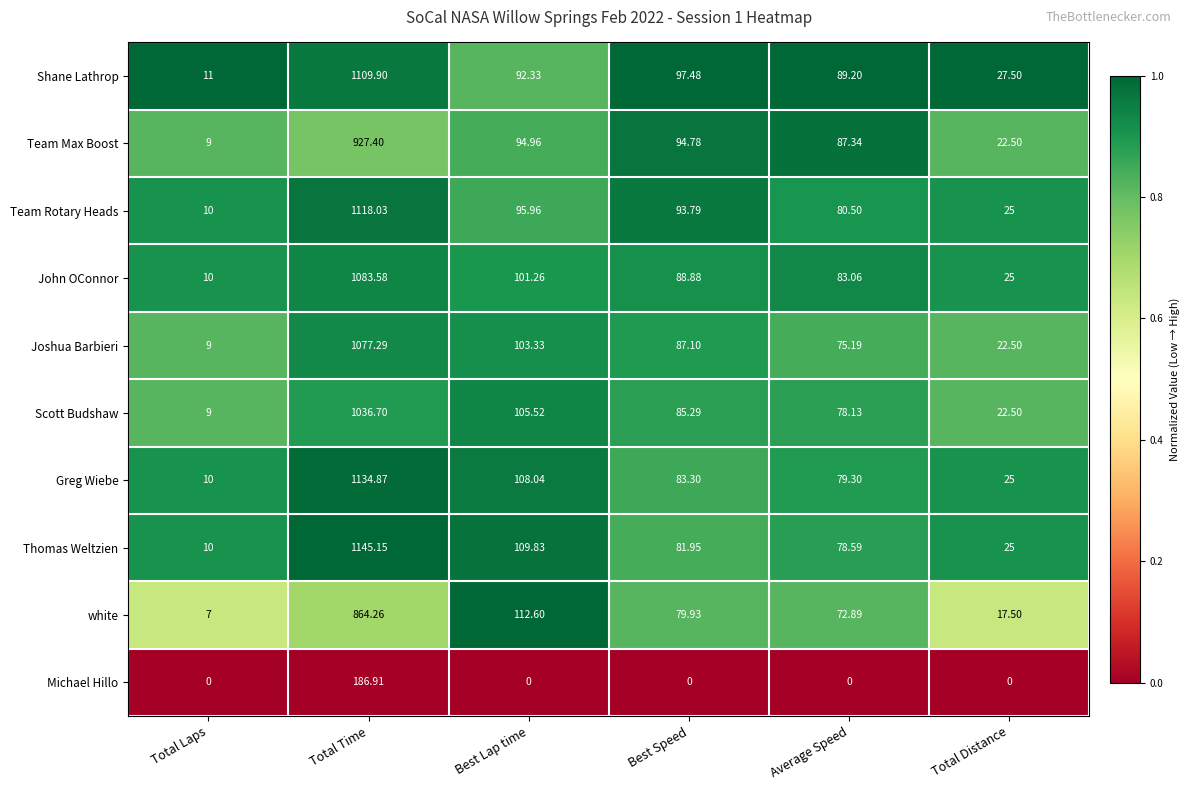

Which series has the widest spread of values?

Thomas Weltzien